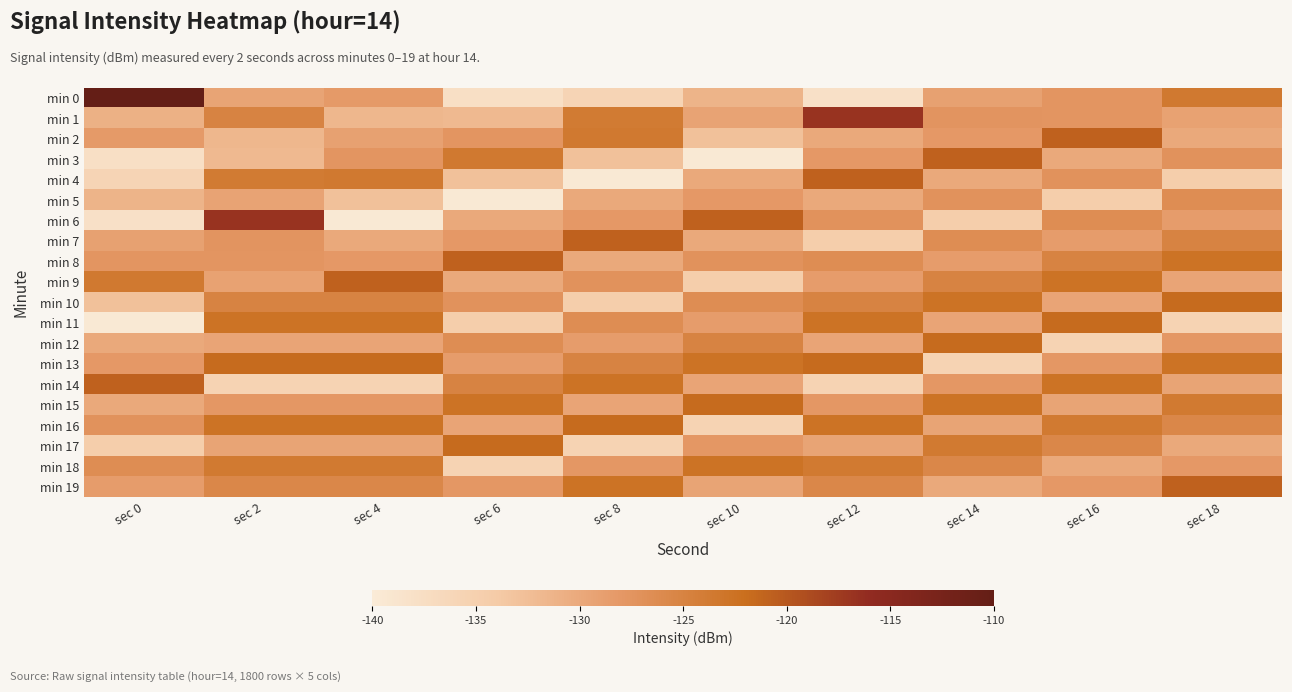

How many data points does each series have?

10